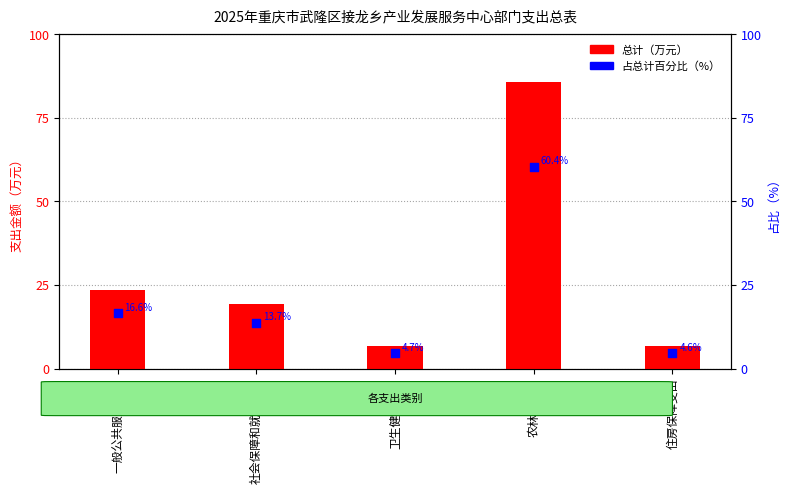

At which category is the sum across all series the highest?

农林水支出